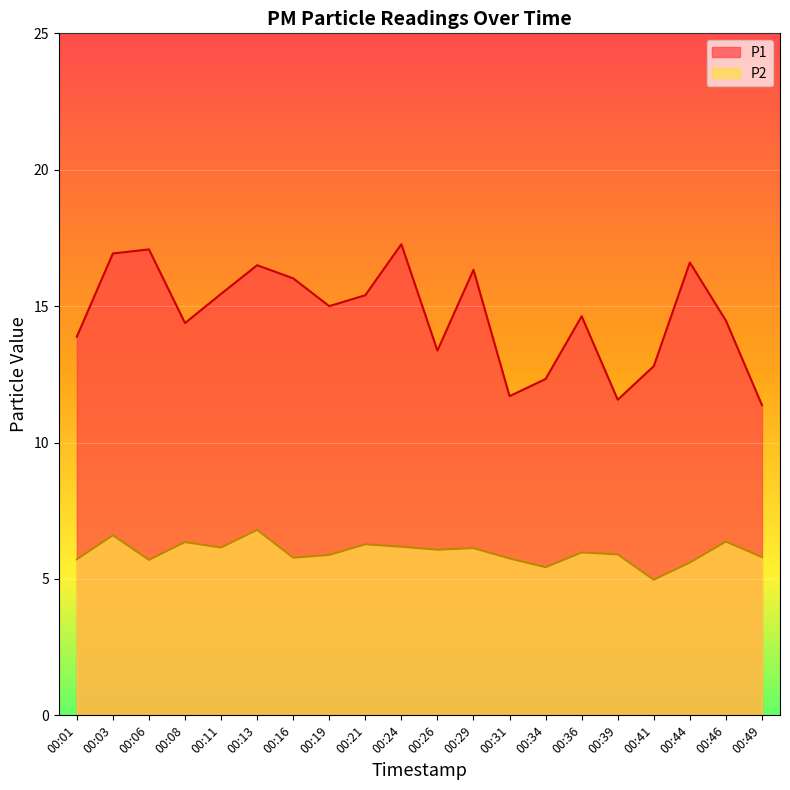

What is the spread (max minus min) of values at 00:36?

8.7